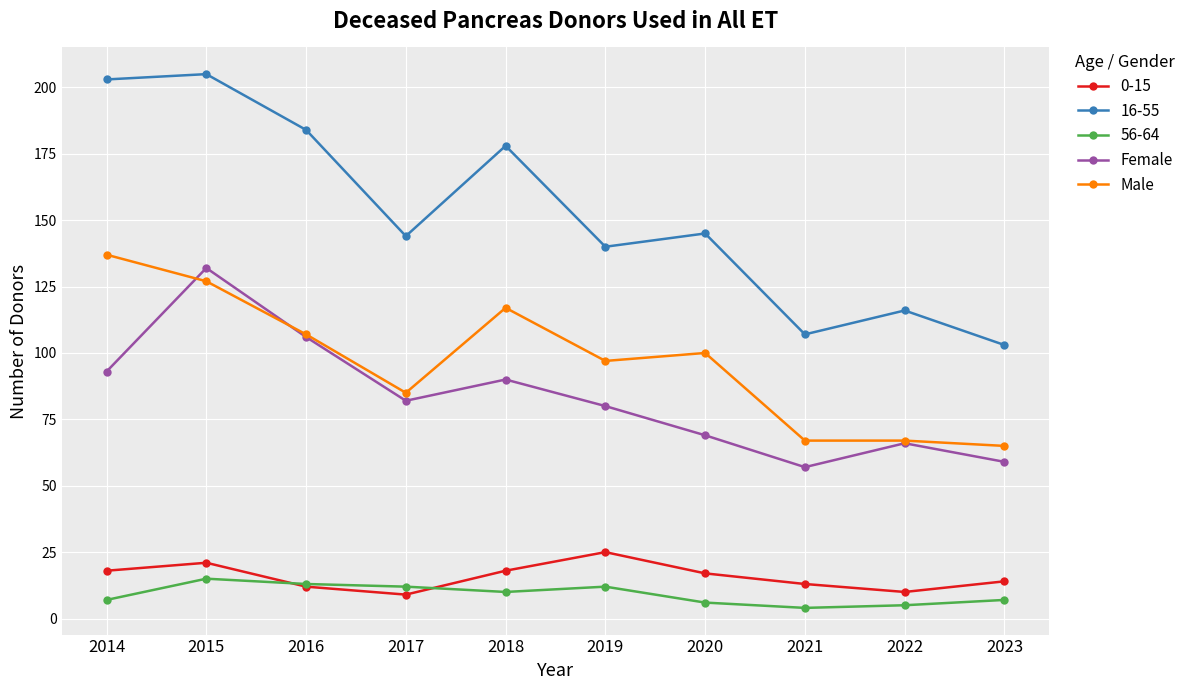

List the series in order of their peak value, highest first.

16-55, Male, Female, 0-15, 56-64